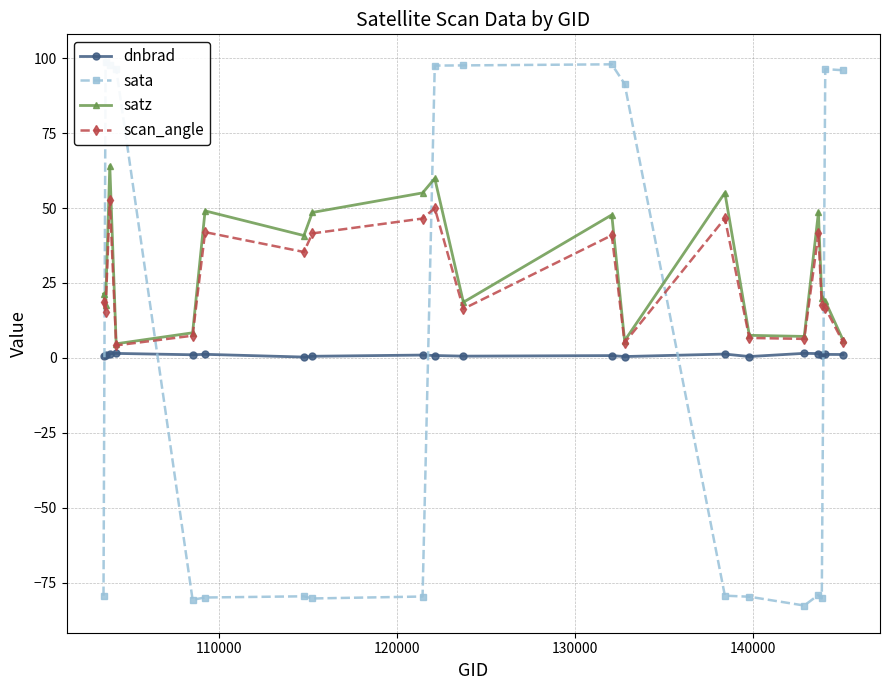

In satz, how many points are lower than both neighbors (excluding endpoints)?

6